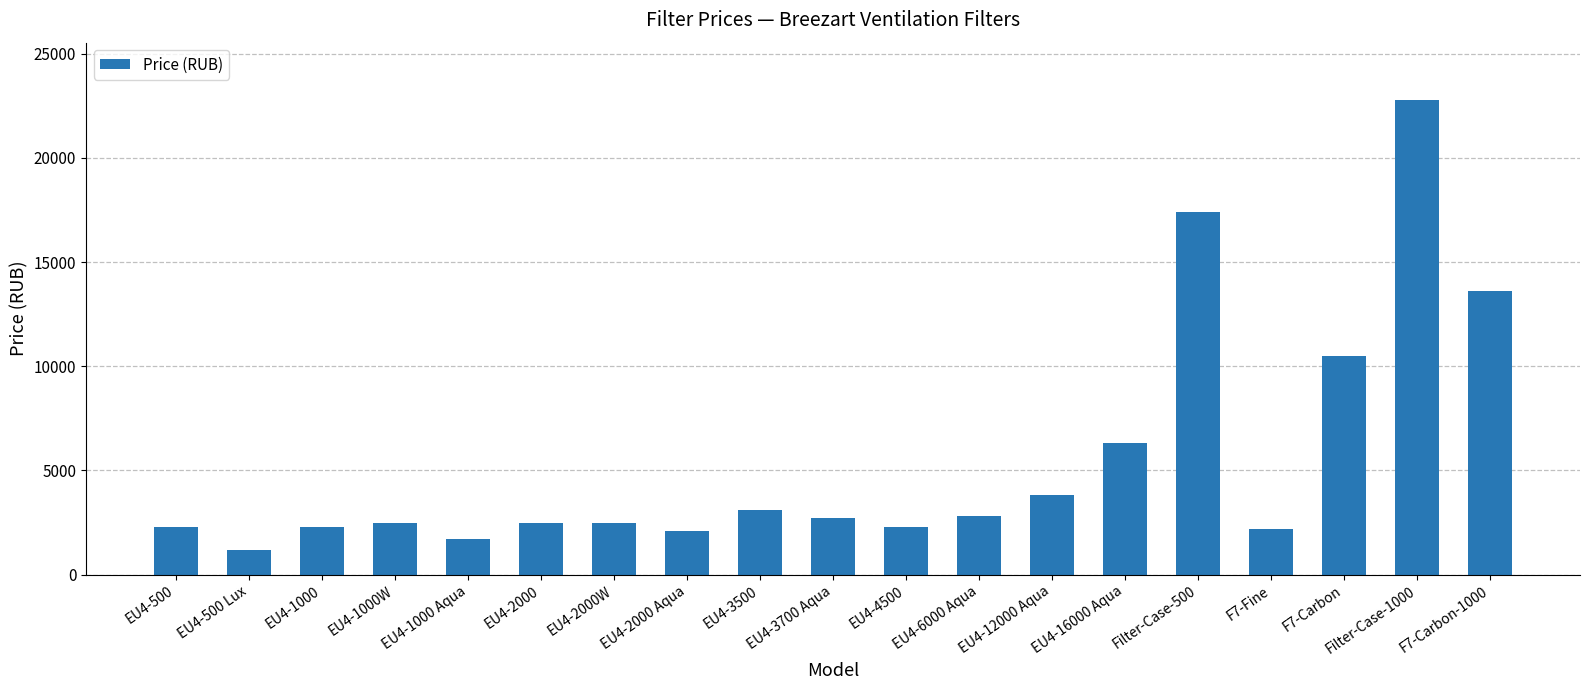

What is the sum of the values at EU4-6000 Aqua and EU4-12000 Aqua?

6600